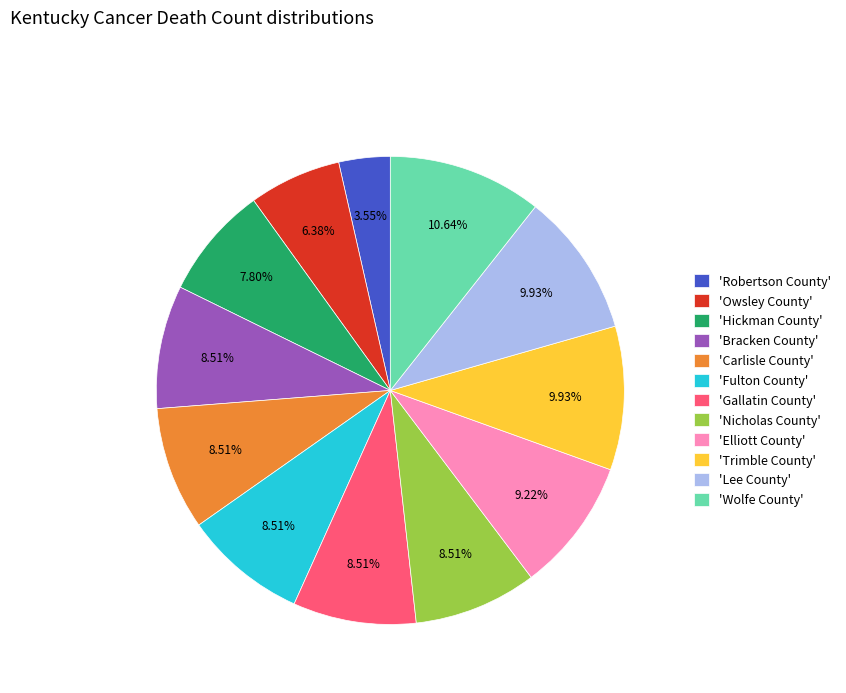

To the nearest percent, what is the average slice percentage?

8%